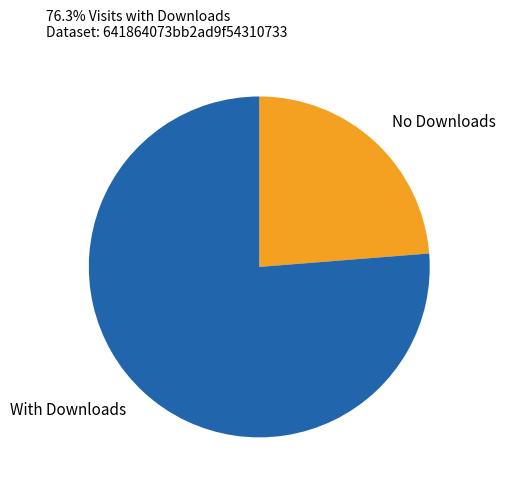

How many segments does this pie chart have?

2